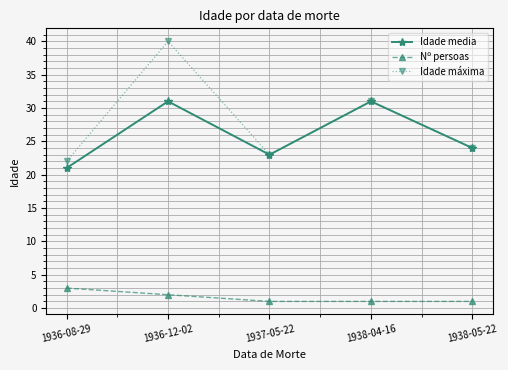

Reading right to left, what are all the values shown in this chart?

Idade media: 1938-05-22=24	1938-04-16=31	1937-05-22=23	1936-12-02=31	1936-08-29=21
Nº persoas: 1938-05-22=1	1938-04-16=1	1937-05-22=1	1936-12-02=2	1936-08-29=3
Idade máxima: 1938-05-22=24	1938-04-16=31	1937-05-22=23	1936-12-02=40	1936-08-29=22